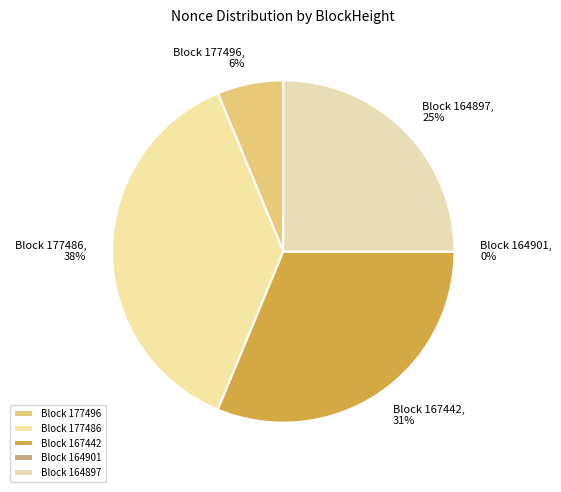

Rank the categories by value from lowest to highest.

164901, 177496, 164897, 167442, 177486